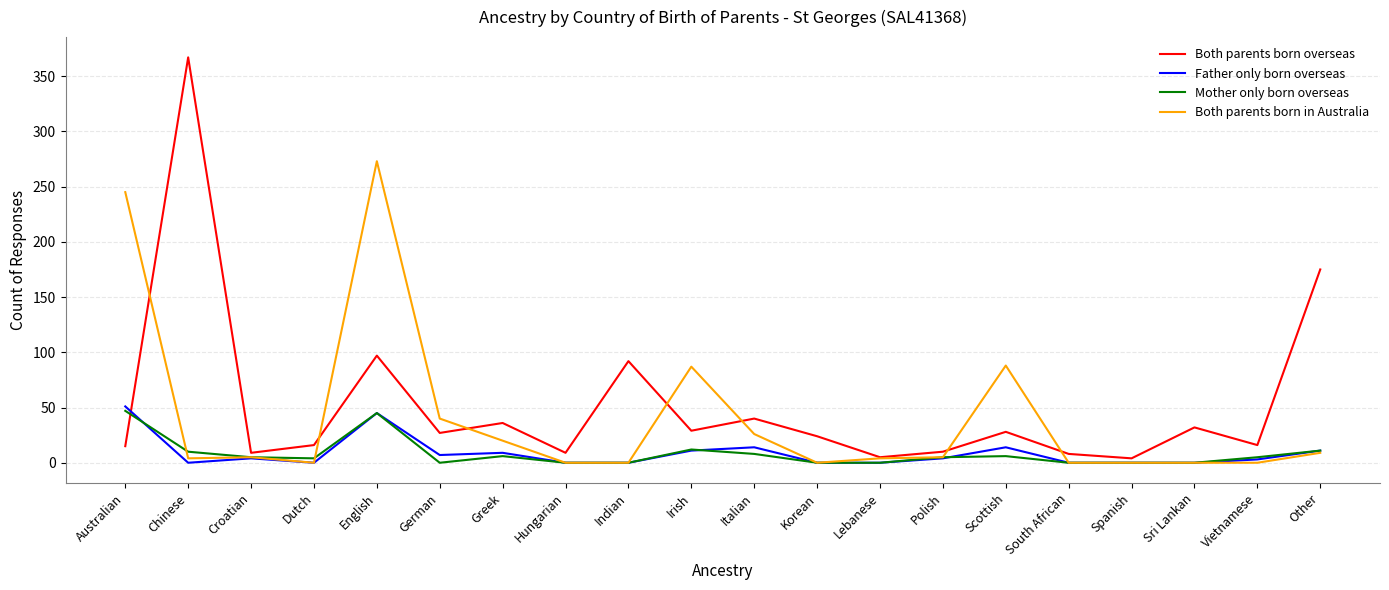

What position from the right is Hungarian?

13